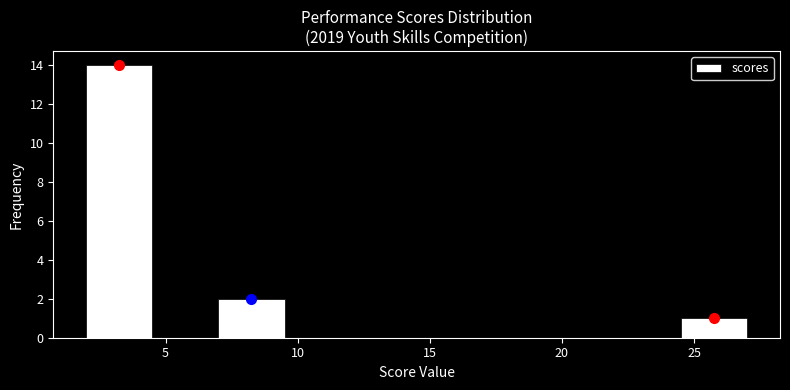

Reading left to right, transcribe this chart: for each bar, give the range it covers on the x-axis and its height. The values are not printed on the chart, so give them approximately, as read against the axis.

2.0 to 4.5: 14
4.5 to 7.0: 0
7.0 to 9.5: 2
9.5 to 12.0: 0
12.0 to 14.5: 0
14.5 to 17.0: 0
17.0 to 19.5: 0
19.5 to 22.0: 0
22.0 to 24.5: 0
24.5 to 27.0: 1